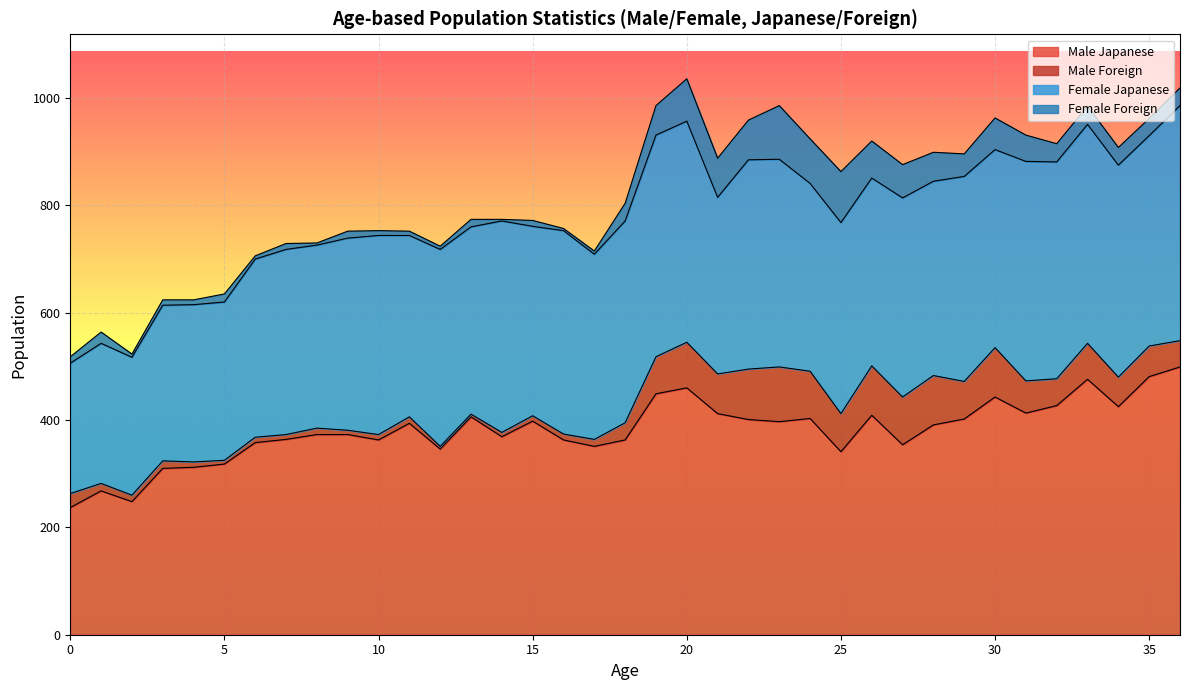

The value of Female Foreign at 22 is 38. True or false?

False